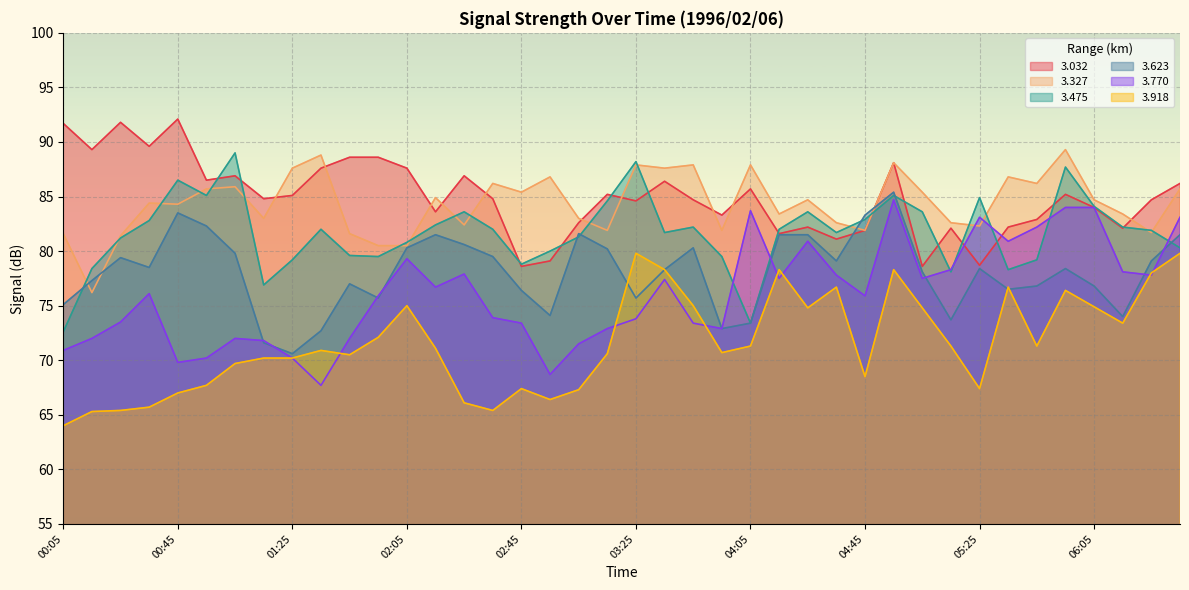

Does the chart display data point markers on the line(s)?

No